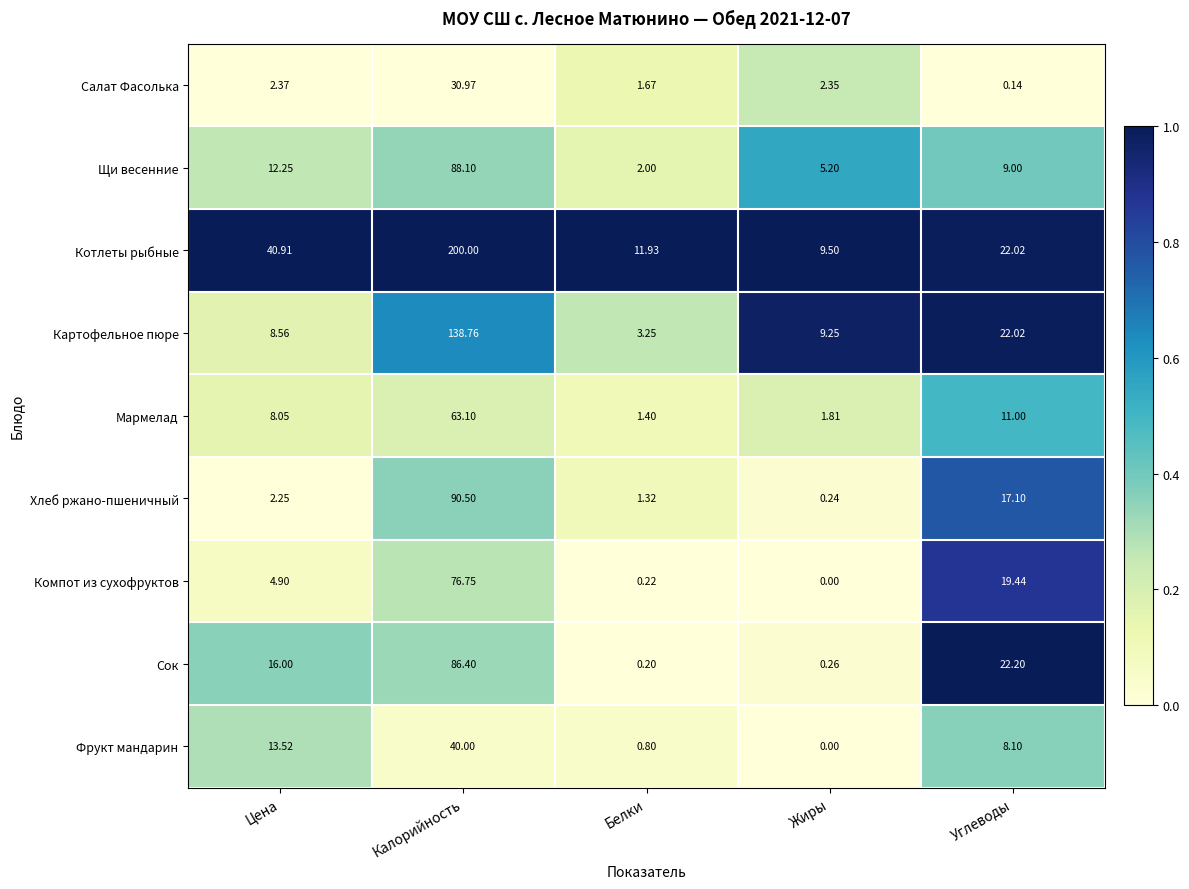

What is the spread (max minus min) of values at Жиры?

9.5